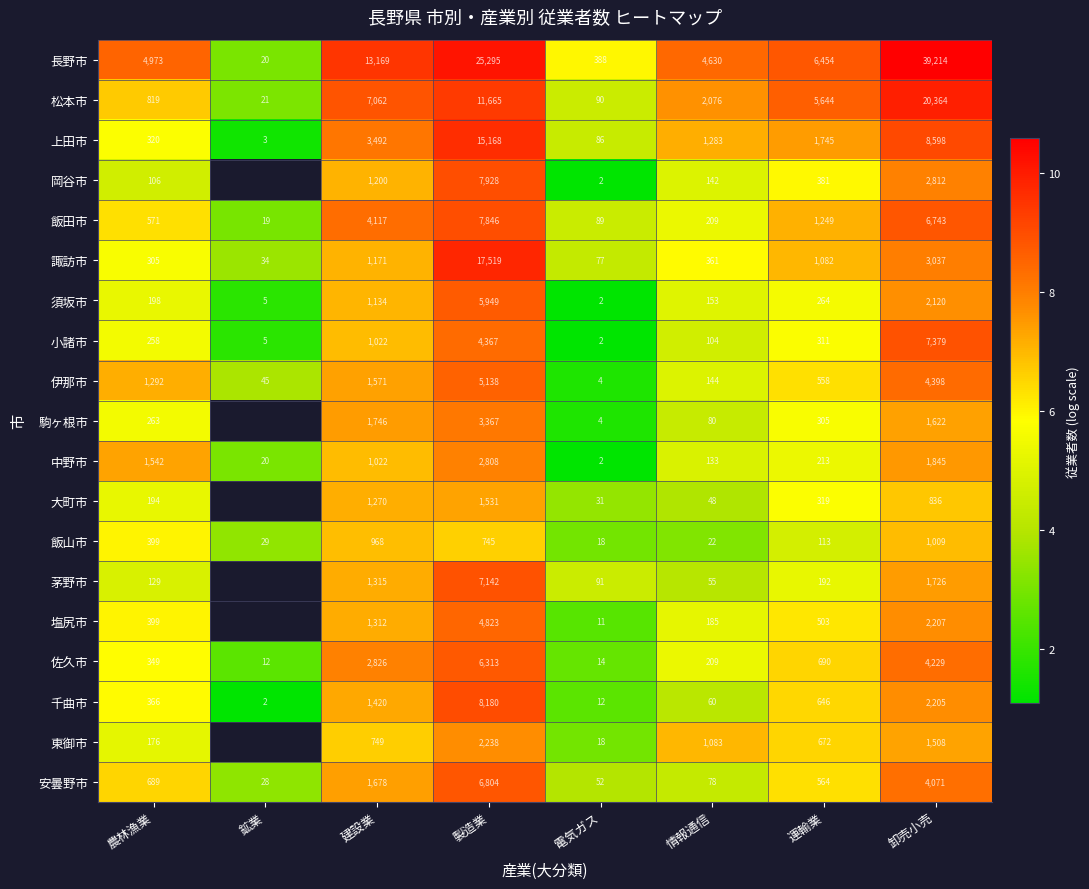

At which label does 千曲市 reach its minimum?

鉱業